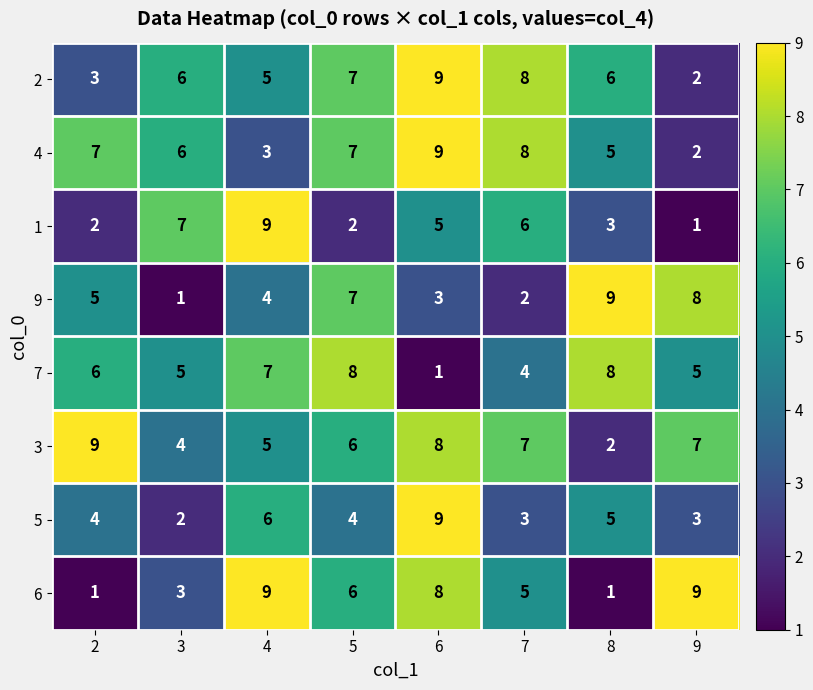

True or false: 9 has a value of 5 at 2.

True